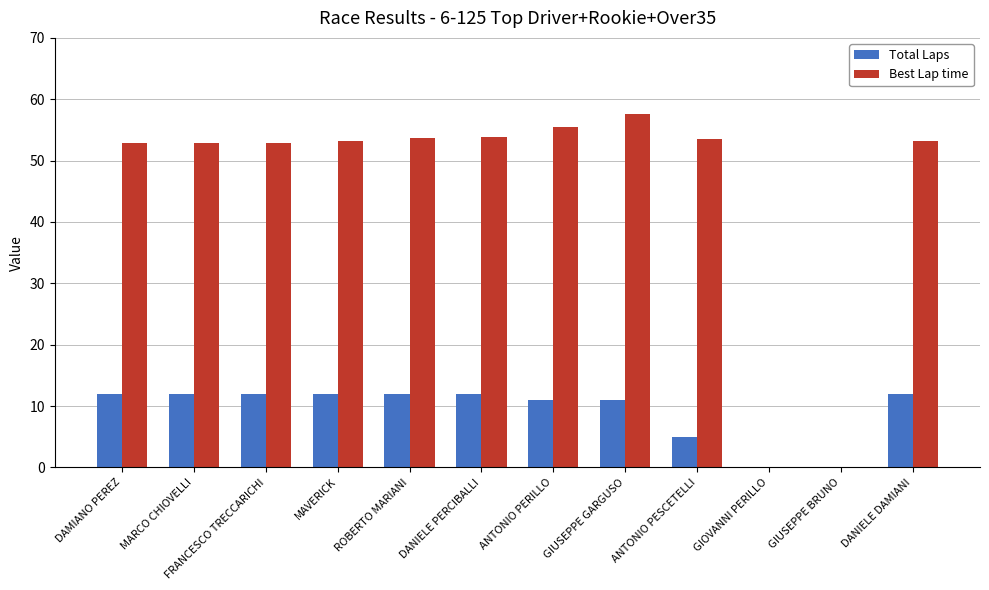

Is the value of Best Lap time at ANTONIO PERILLO greater than the value of Total Laps at FRANCESCO TRECCARICHI?

Yes